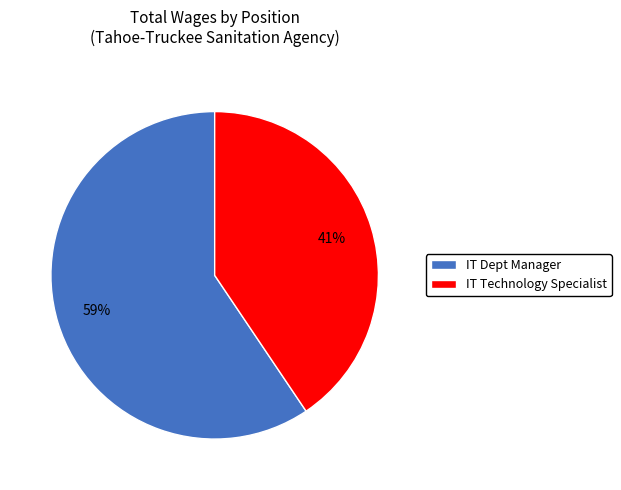

Between IT Technology Specialist and IT Dept Manager, which is larger?

IT Dept Manager